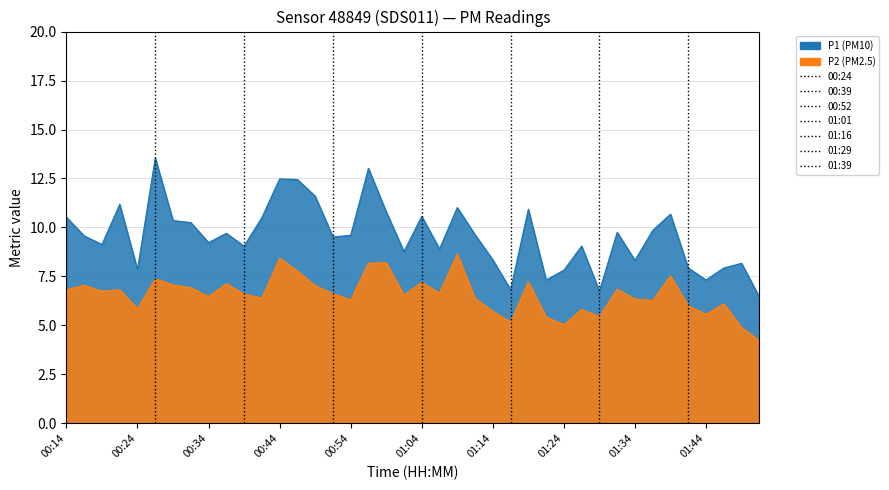

What is the total value across all series at 00:49?

18.6